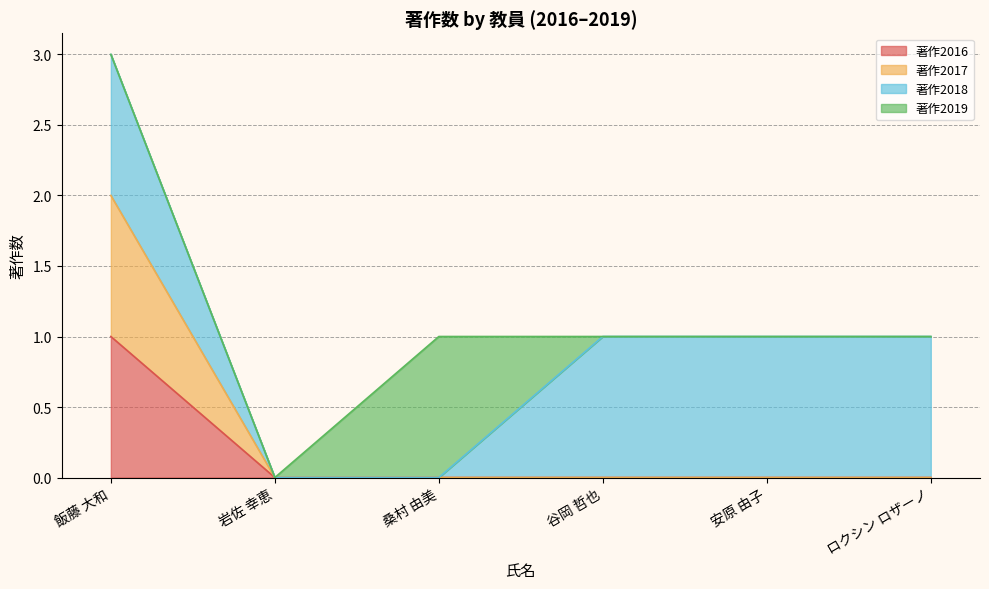

Which series has the largest range (max minus min)?

著作2017